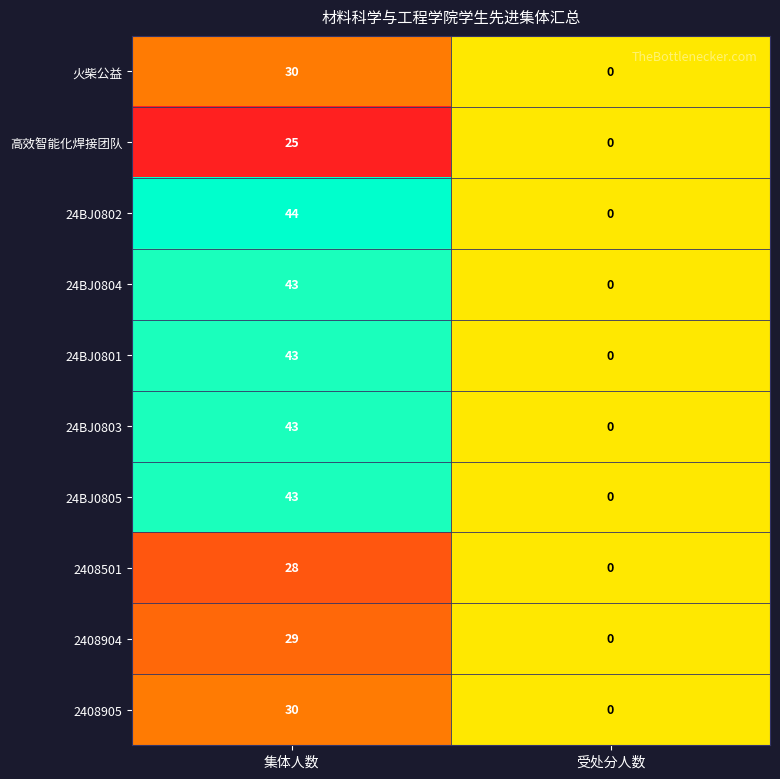

How many series are shown in this chart?

10